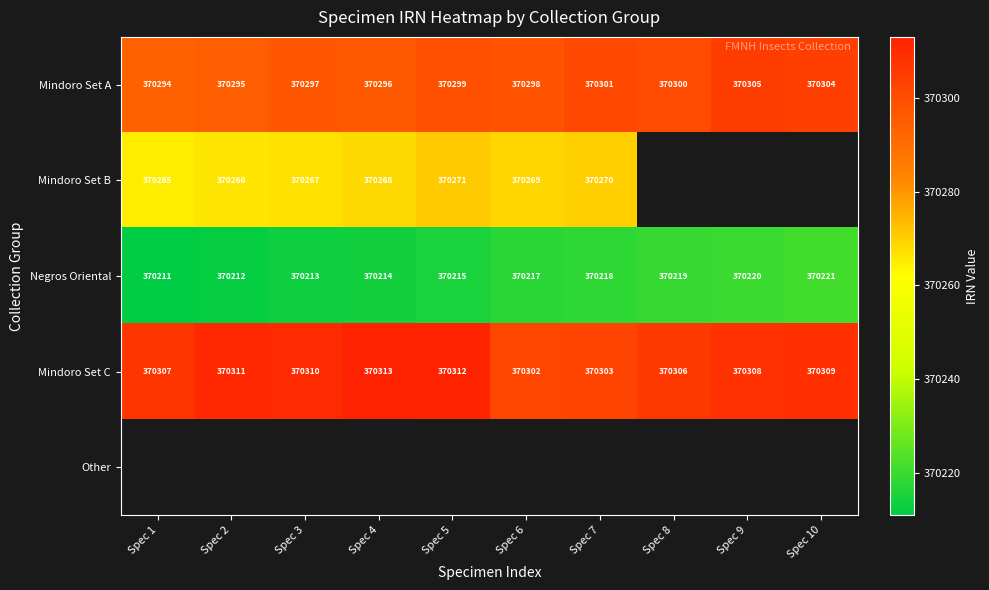

At which label does Mindoro Set A reach its minimum?

Spec 1